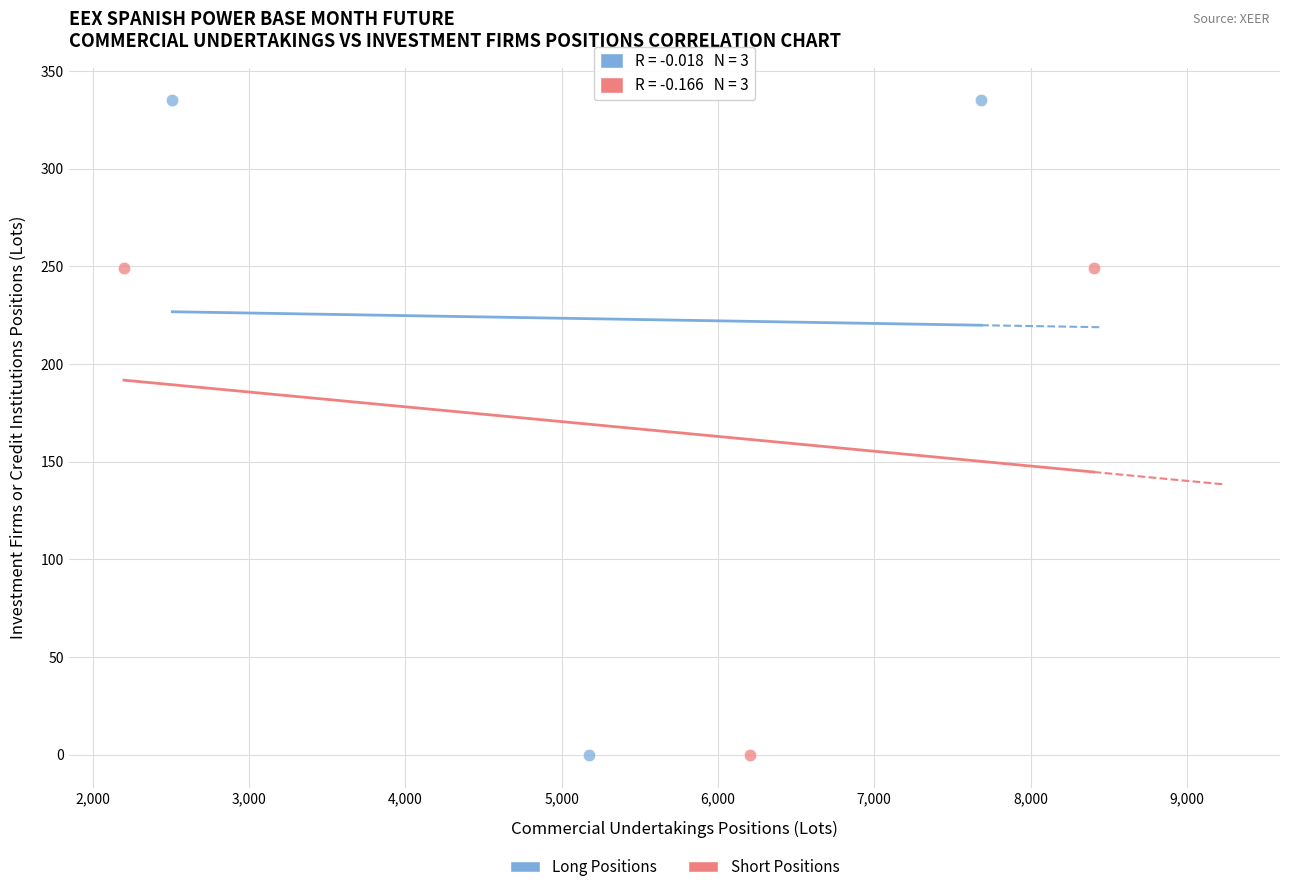

Which series reaches the maximum Y coordinate?

Long Positions